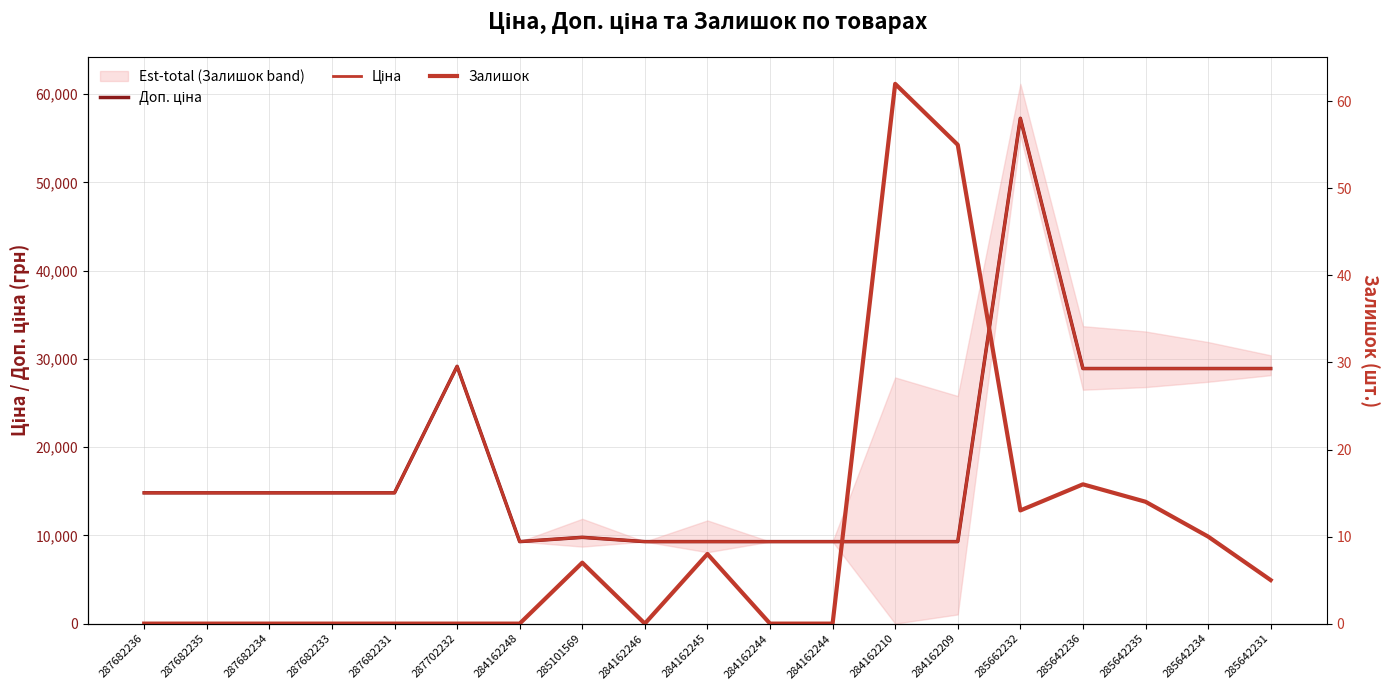

What is the sum of all Ціна values?

350913.7